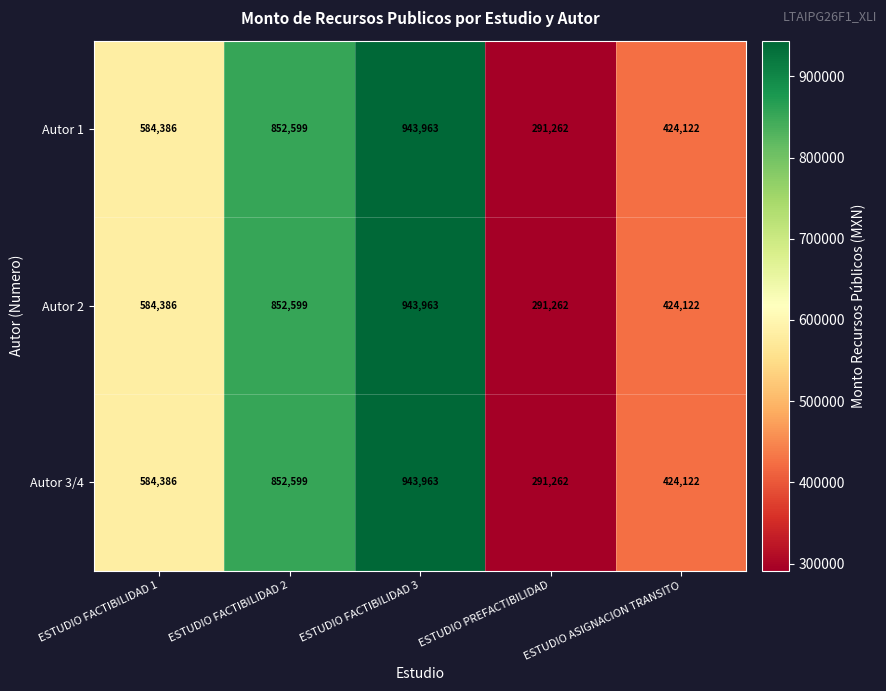

Count the Autor 3/4 values in the range 424122 to 852599.

3